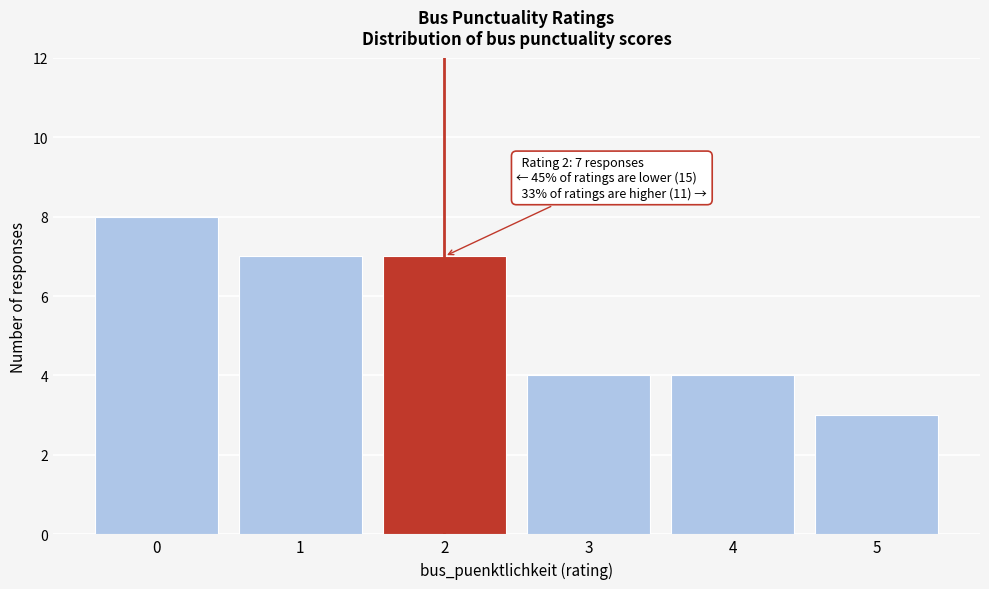

Reading left to right, what are all the values shown in this chart?

8	7	7	4	4	3